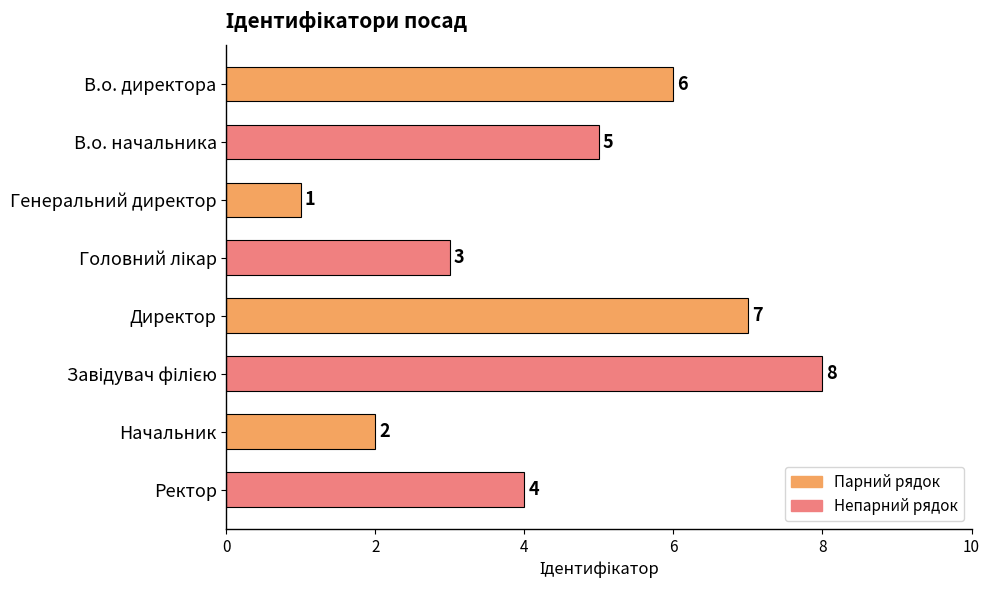

What position from the bottom is В.о. директора?

8